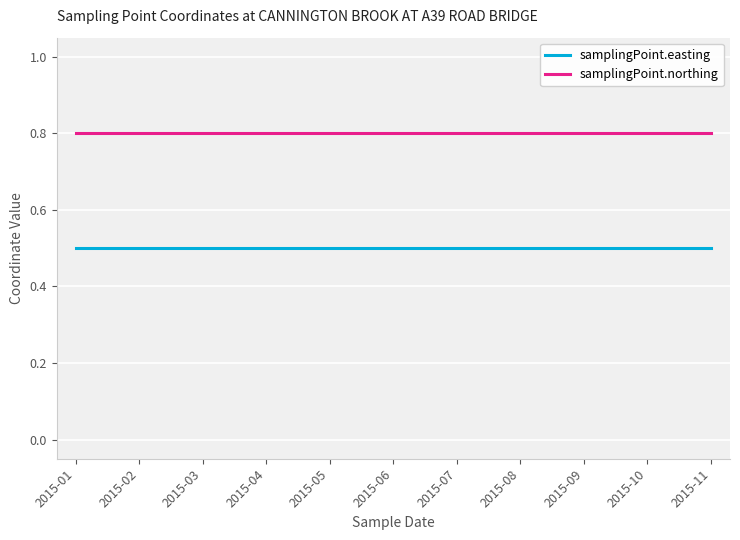

At 2015-05, list the series in order from smallest to largest.

samplingPoint.easting, samplingPoint.northing